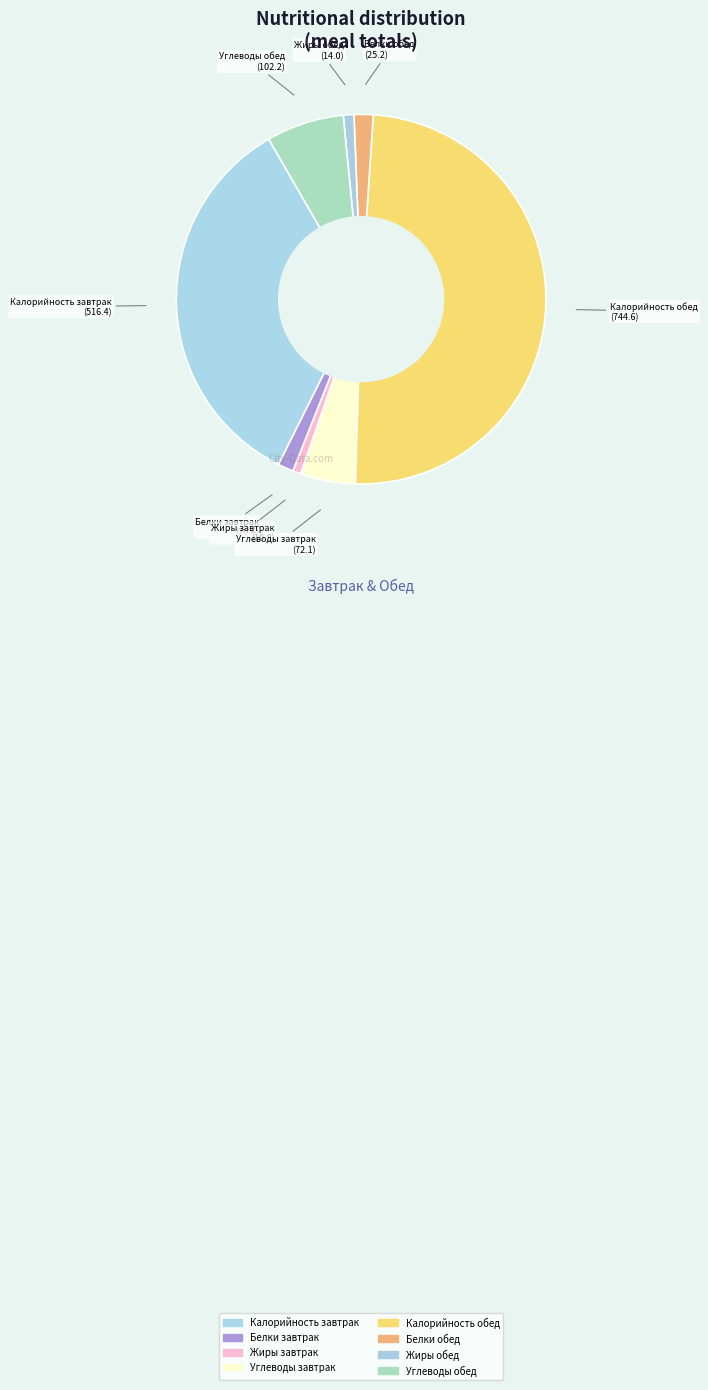

The Калорийность обед slice represents 60% of the pie. True or false?

False